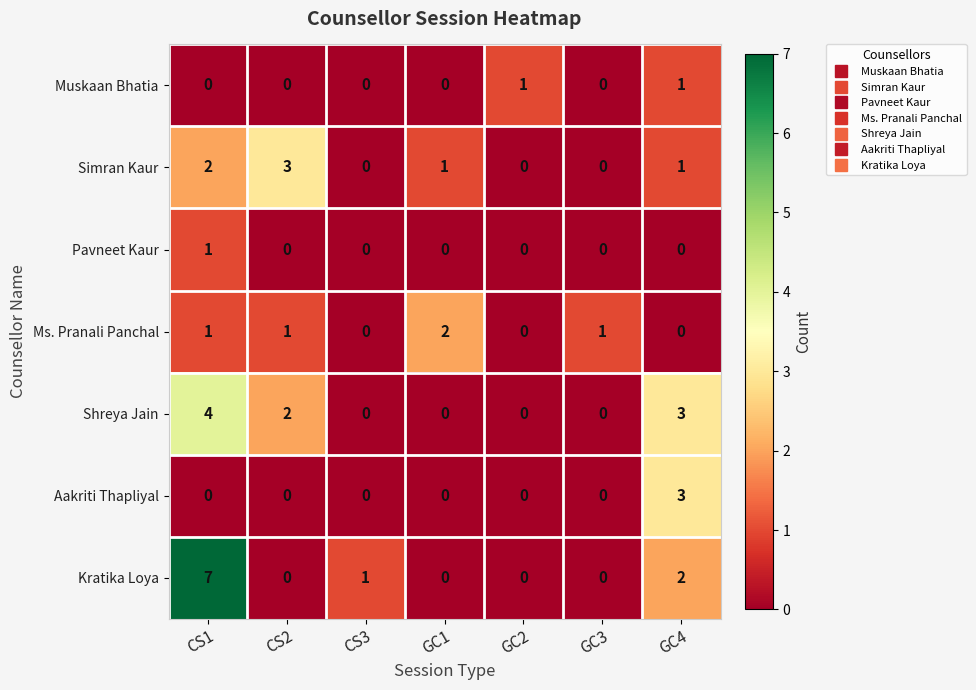

Is it true that Pavneet Kaur equals 0 at GC3?

True